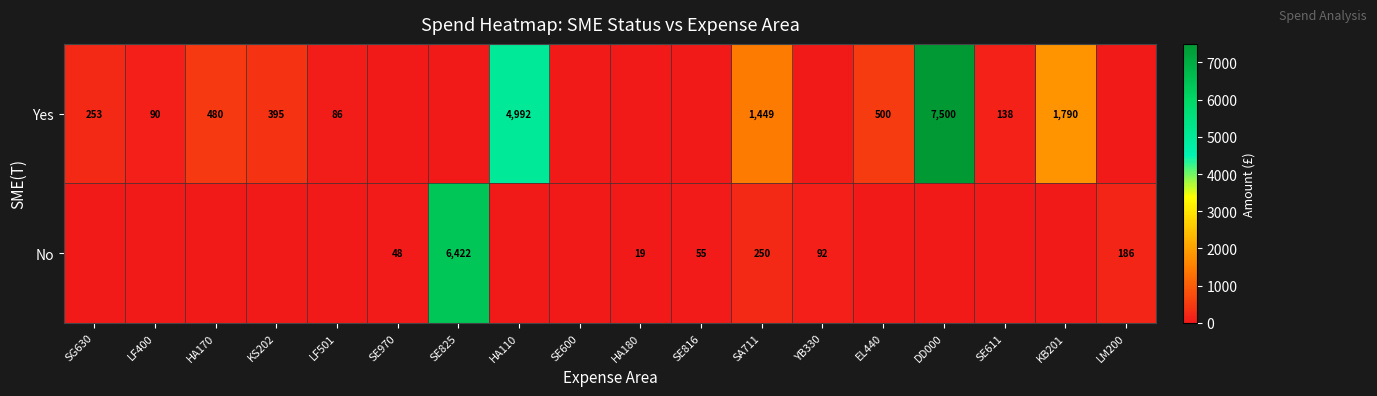

Is it true that Yes equals 7500 at DD000?

True